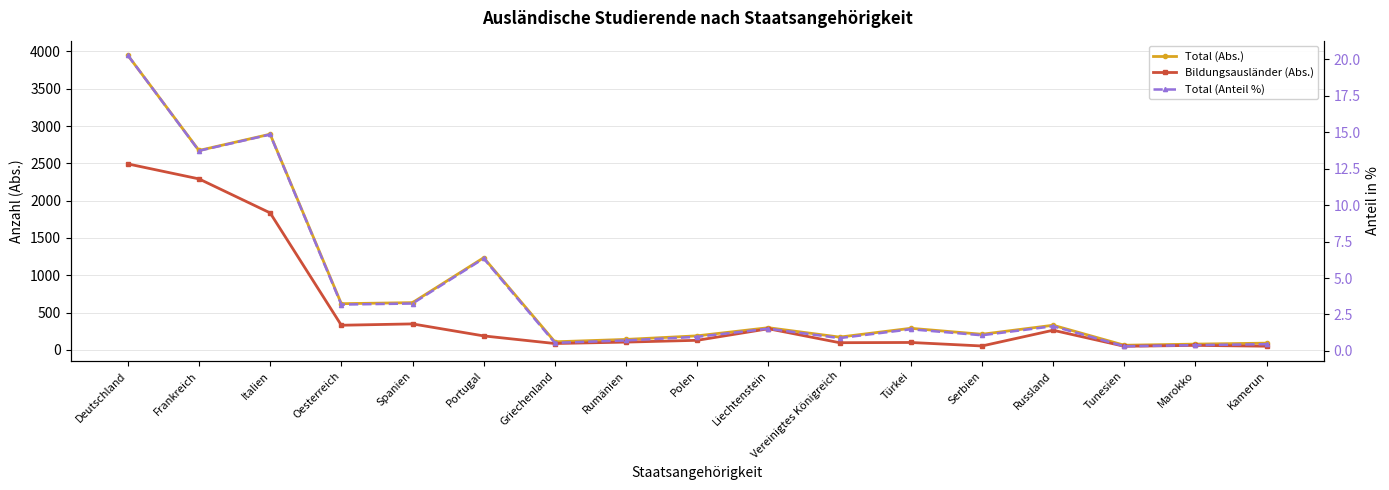

True or false: Total (Anteil %) has a value of 0.9 at Vereinigtes Königreich.

True